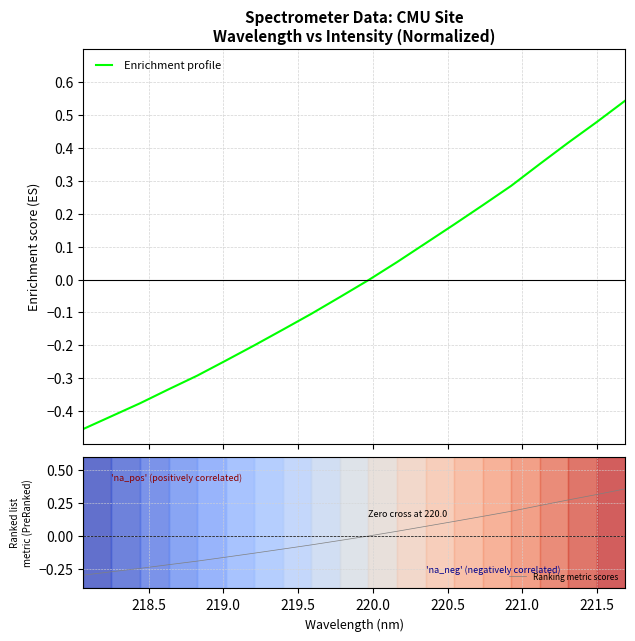

How many times do Ranking metric scores and Enrichment profile cross each other?

1